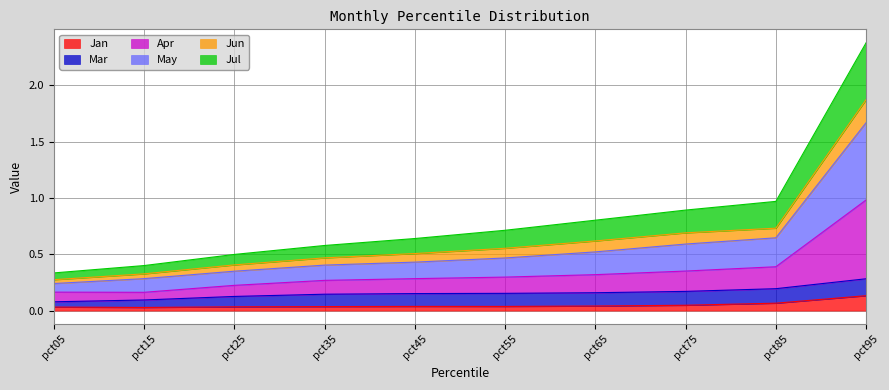

What is the value of the Apr point at the 7th from the left?

0.3